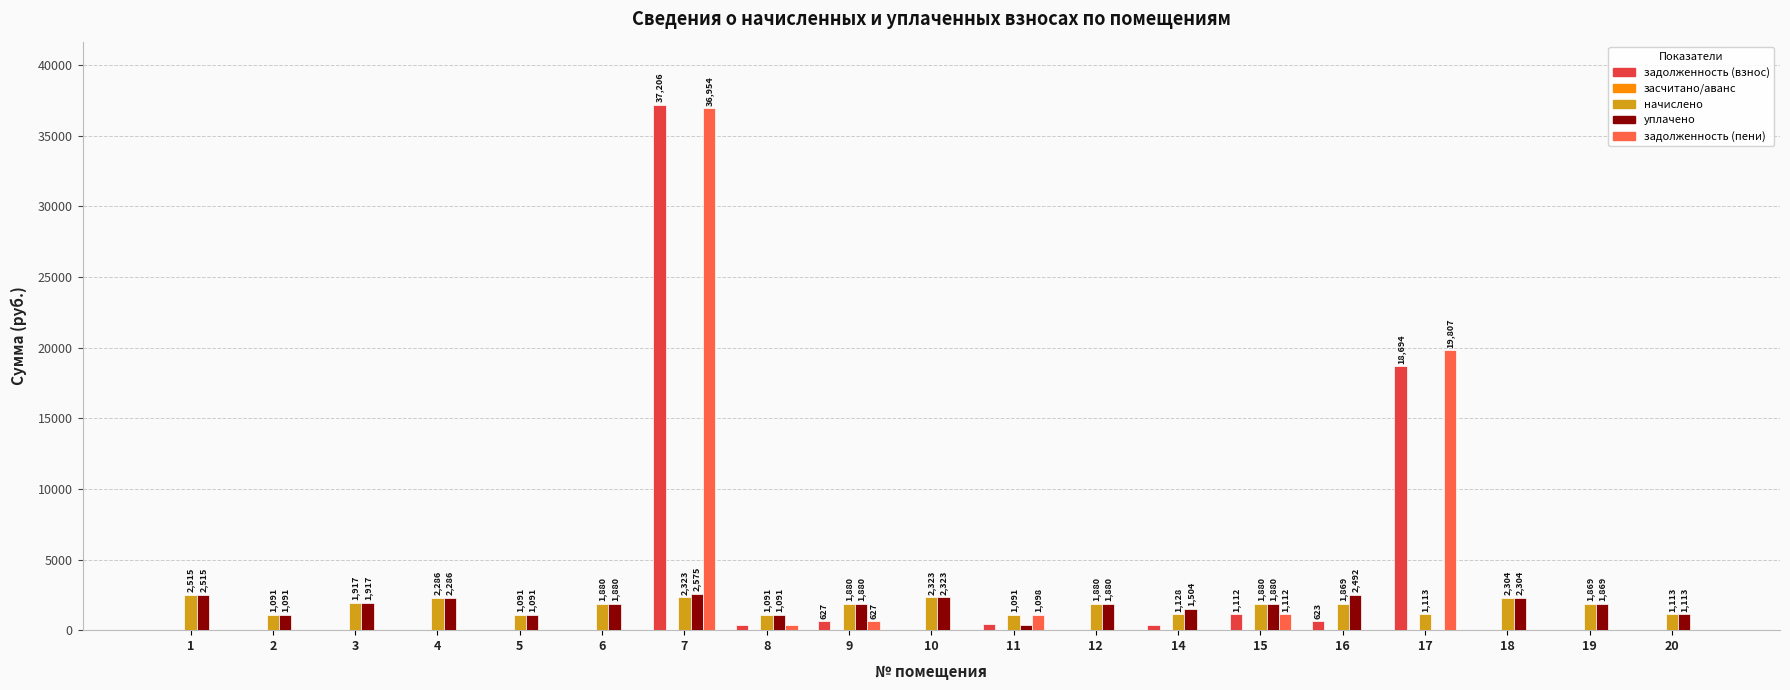

At which category is the sum across all series the highest?

7